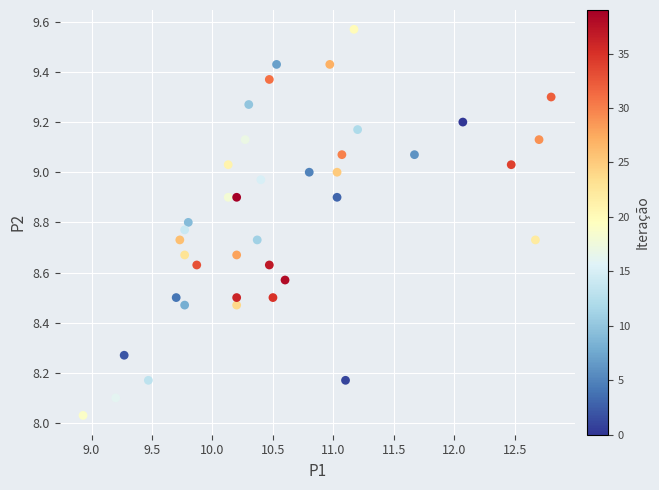

What is the range of Y values (max minus min)?

1.5